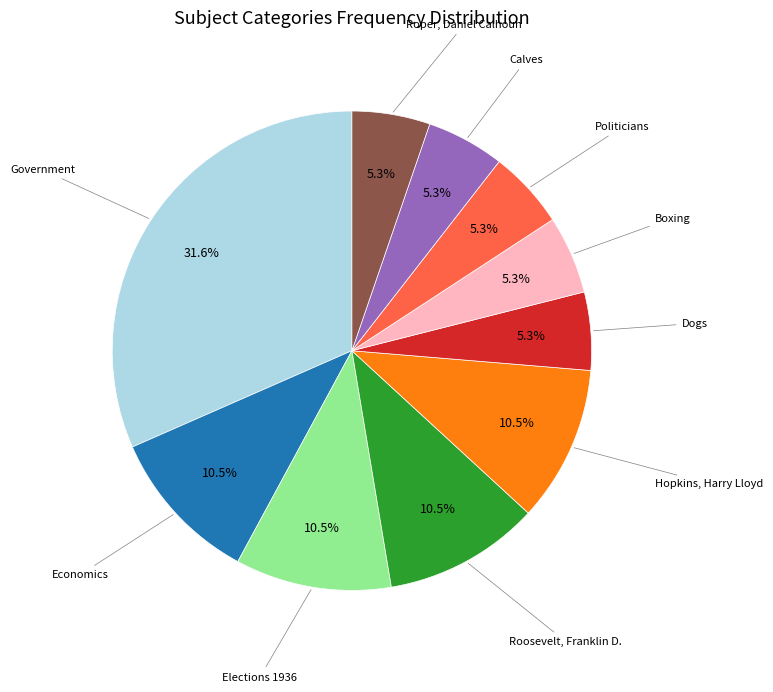

Is there any slice that represents more than half of the pie?

No